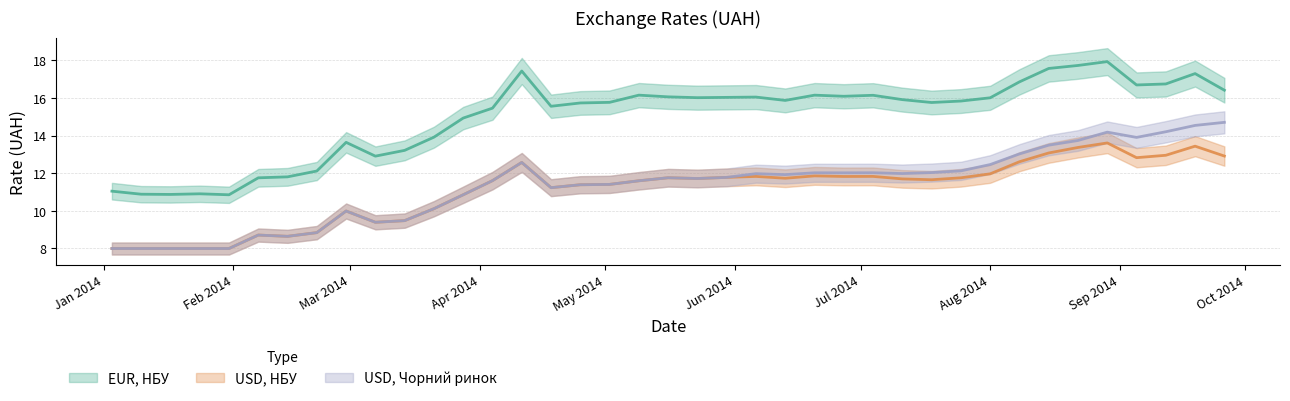

Is it true that EUR, НБУ equals 25.1 at 38?

False